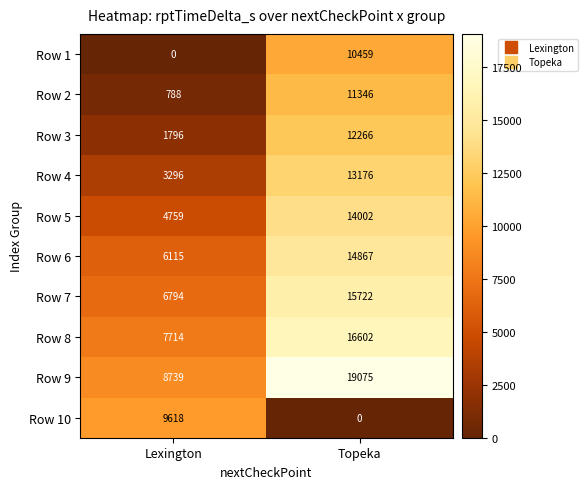

What is the sum of the Row 4 values at Lexington and Topeka?

16472